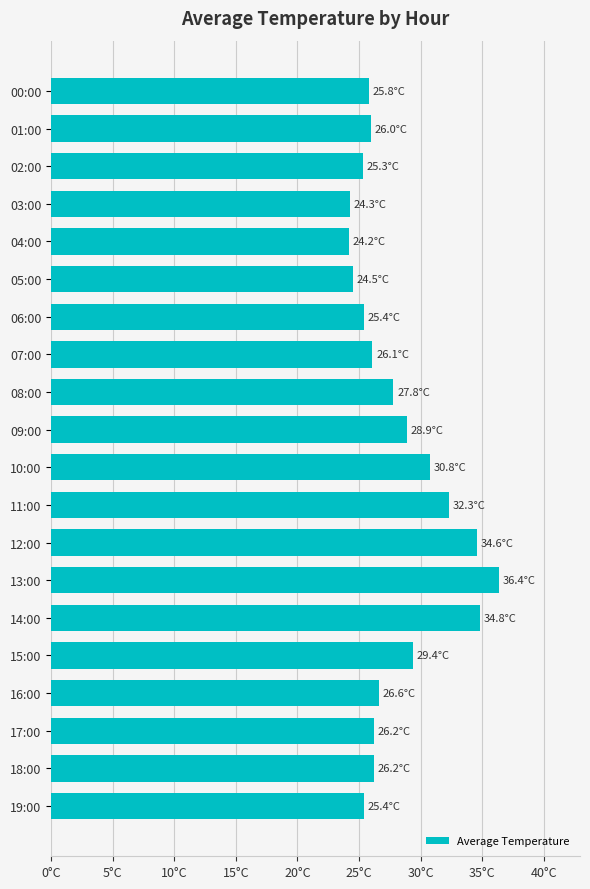

What is the minimum value shown in the chart?

24.2